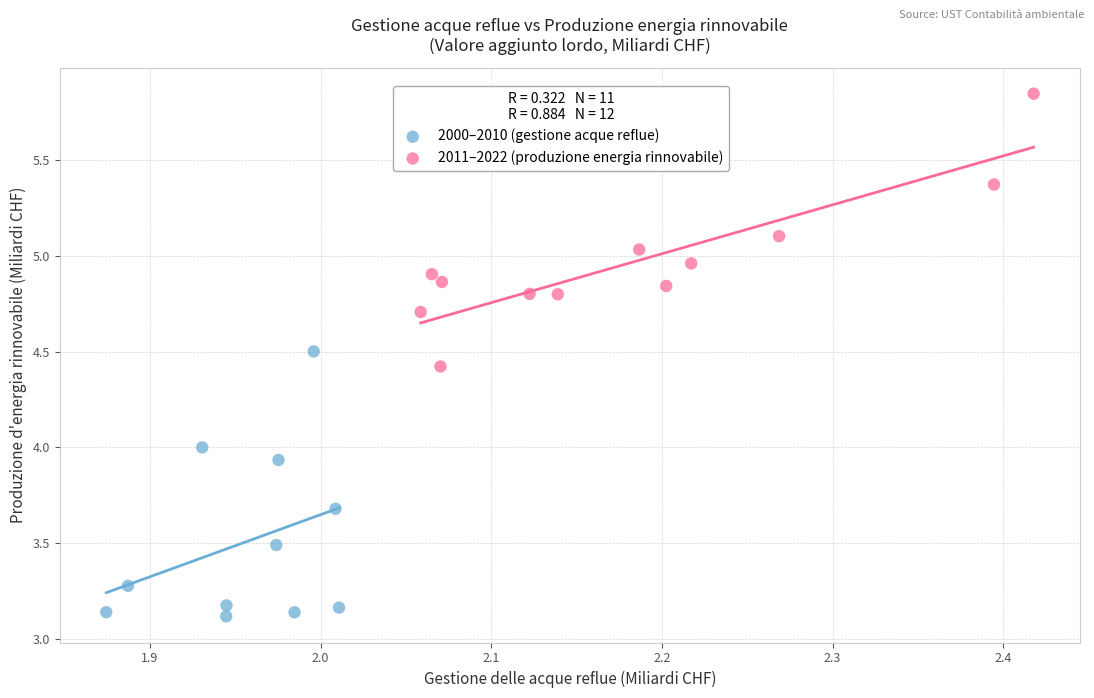

Which series contains the highest Y value?

2011–2022 (produzione energia rinnovabile)